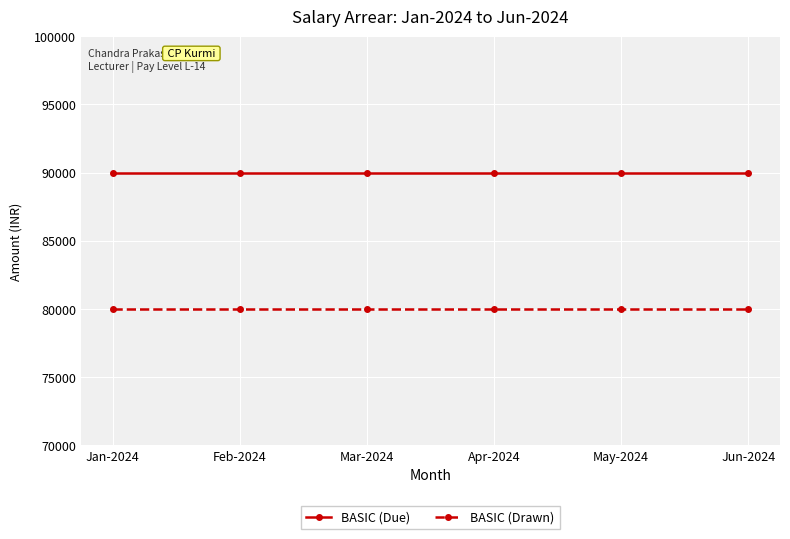

Reading left to right, transcribe all the data shown in this chart.

BASIC (Due): 90000	90000	90000	90000	90000	90000
BASIC (Drawn): 80000	80000	80000	80000	80000	80000